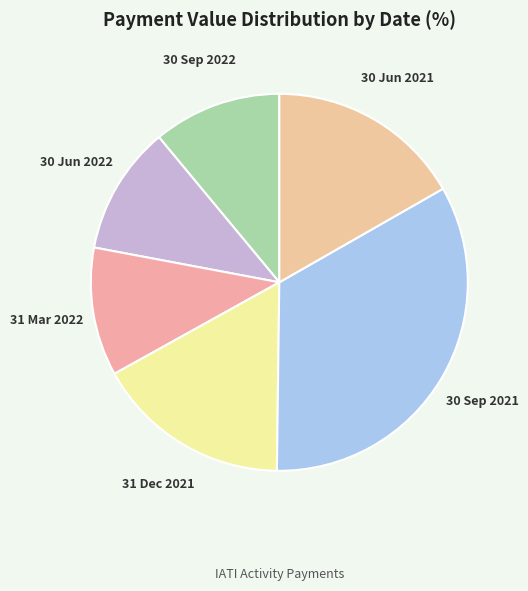

Does 30 Jun 2021 represent more than half of the total?

No